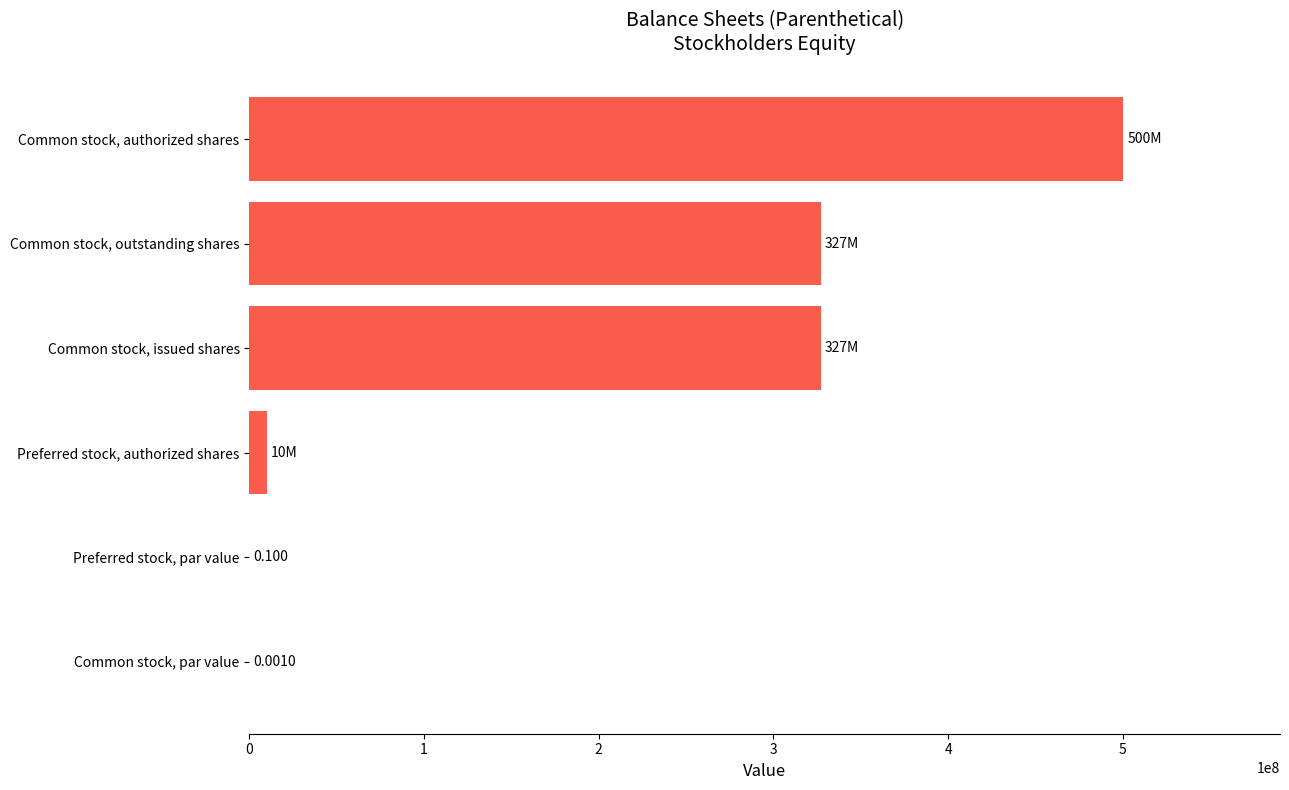

Which label corresponds to the largest value in the chart?

Common stock, authorized shares